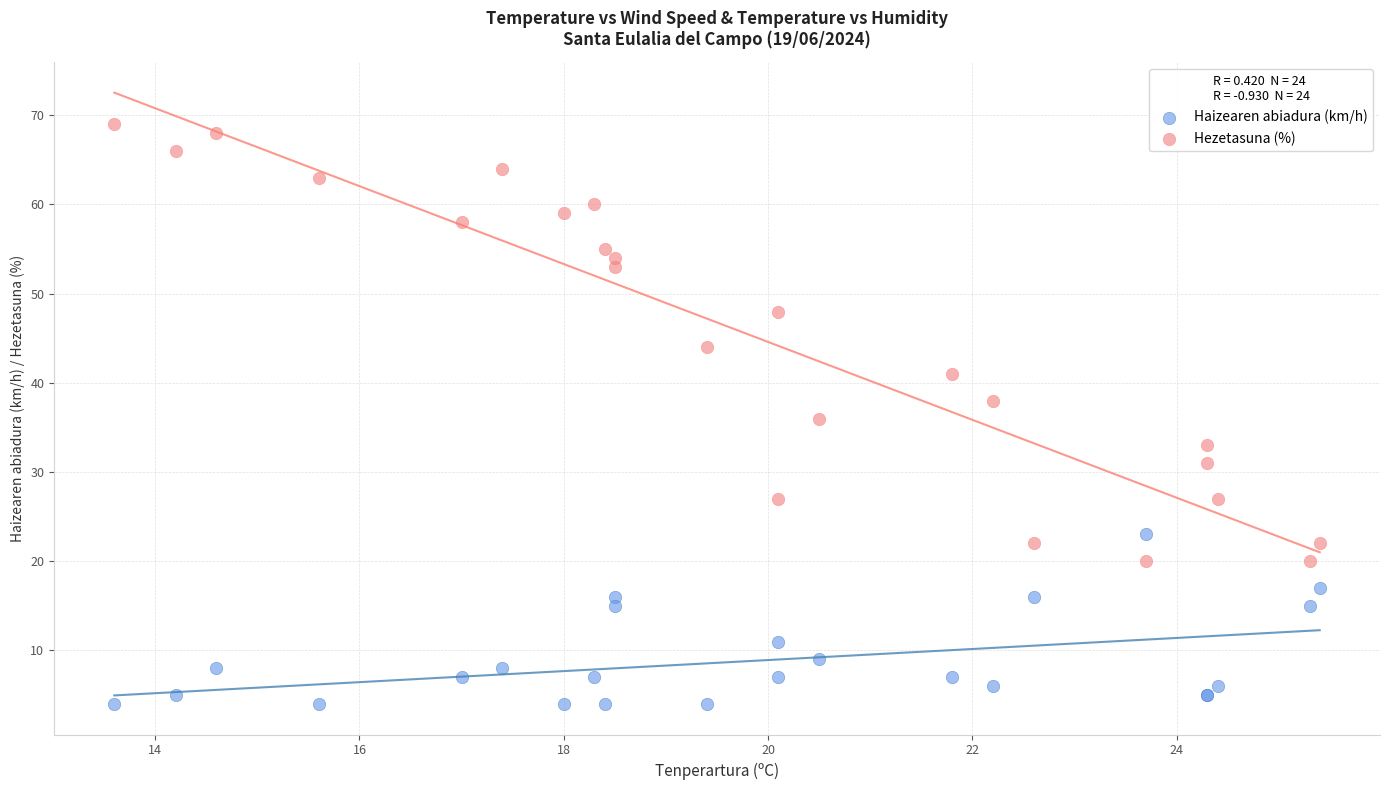

Which series contains the lowest Y value?

Haizearen abiadura (km/h)